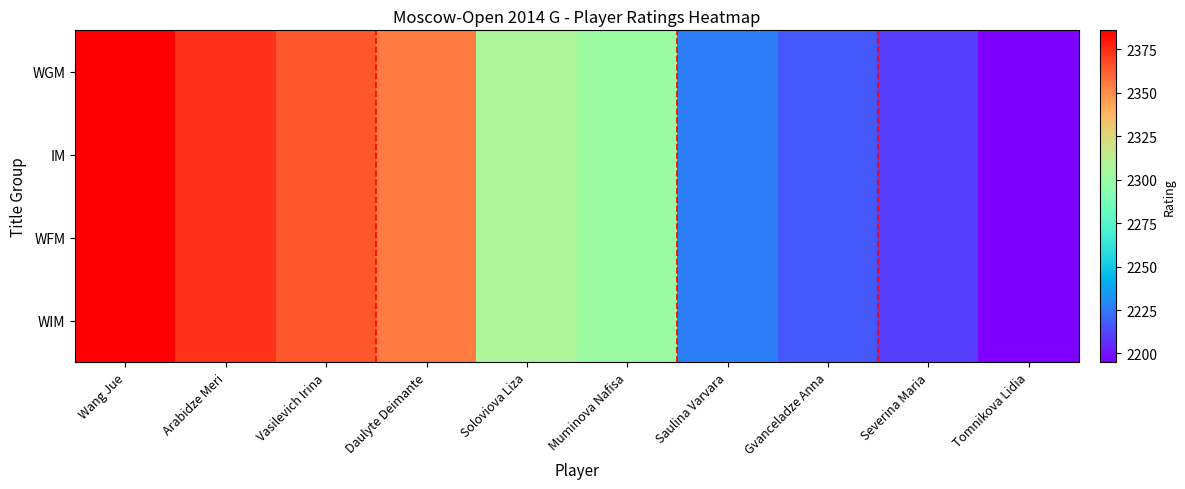

At Muminova Nafisa, list the series in order from smallest to largest.

WGM, IM, WFM, WIM